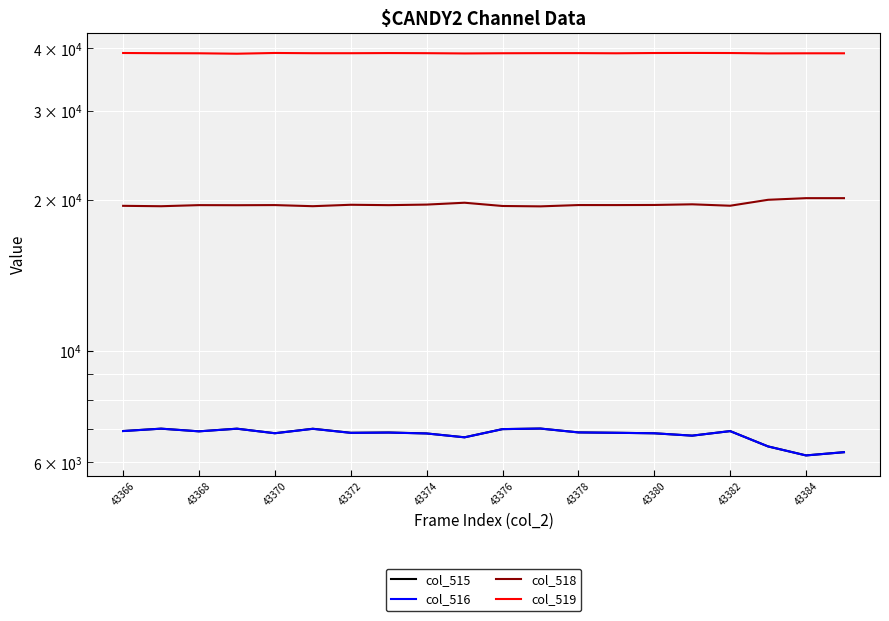

Reading left to right, transcribe all the data shown in this chart.

col_515: 6926	7001	6916	7000	6856	6998	6870	6879	6849	6729	6986	7004	6882	6870	6854	6780	6923	6453	6193	6285
col_516: 6924	7000	6915	6999	6855	6995	6867	6876	6848	6728	6986	7004	6881	6869	6854	6780	6922	6453	6192	6285
col_518: 19441	19405	19503	19495	19507	19408	19535	19501	19551	19718	19426	19393	19509	19507	19517	19576	19449	19986	20136	20136
col_519: 39168	39129	39116	39040	39172	39129	39130	39155	39135	39088	39123	39138	39144	39116	39164	39179	39163	39096	39114	39114